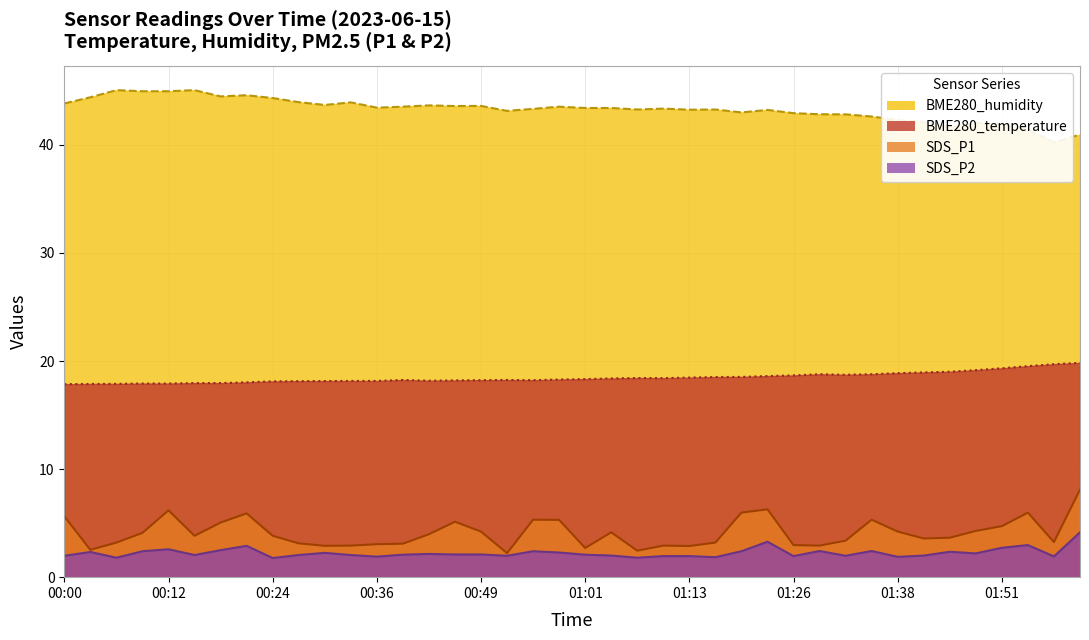

What is the highest value of the BME280_temperature series?

19.8